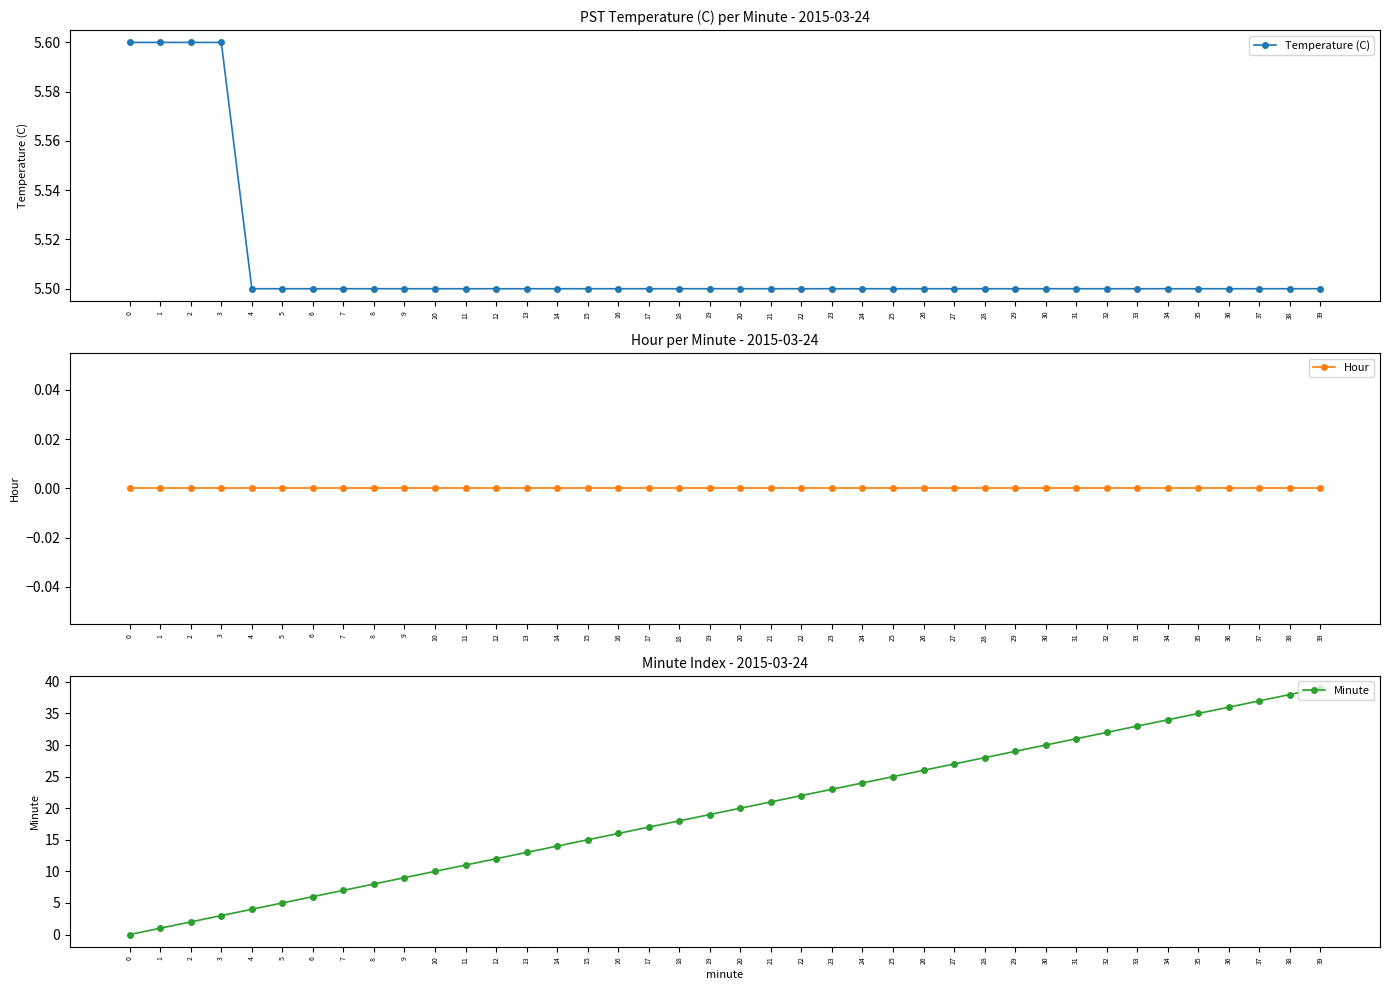

Reading left to right, list all the values displayed in this chart.

Temperature (C): 0=5.6	1=5.6	2=5.6	3=5.6	4=5.5	5=5.5	6=5.5	7=5.5	8=5.5	9=5.5	10=5.5	11=5.5	12=5.5	13=5.5	14=5.5	15=5.5	16=5.5	17=5.5	18=5.5	19=5.5	20=5.5	21=5.5	22=5.5	23=5.5	24=5.5	25=5.5	26=5.5	27=5.5	28=5.5	29=5.5	30=5.5	31=5.5	32=5.5	33=5.5	34=5.5	35=5.5	36=5.5	37=5.5	38=5.5	39=5.5
Hour: 0=0.0	1=0.0	2=0.0	3=0.0	4=0.0	5=0.0	6=0.0	7=0.0	8=0.0	9=0.0	10=0.0	11=0.0	12=0.0	13=0.0	14=0.0	15=0.0	16=0.0	17=0.0	18=0.0	19=0.0	20=0.0	21=0.0	22=0.0	23=0.0	24=0.0	25=0.0	26=0.0	27=0.0	28=0.0	29=0.0	30=0.0	31=0.0	32=0.0	33=0.0	34=0.0	35=0.0	36=0.0	37=0.0	38=0.0	39=0.0
Minute: 0=0.0	1=1.0	2=2.0	3=3.0	4=4.0	5=5.0	6=6.0	7=7.0	8=8.0	9=9.0	10=10.0	11=11.0	12=12.0	13=13.0	14=14.0	15=15.0	16=16.0	17=17.0	18=18.0	19=19.0	20=20.0	21=21.0	22=22.0	23=23.0	24=24.0	25=25.0	26=26.0	27=27.0	28=28.0	29=29.0	30=30.0	31=31.0	32=32.0	33=33.0	34=34.0	35=35.0	36=36.0	37=37.0	38=38.0	39=39.0